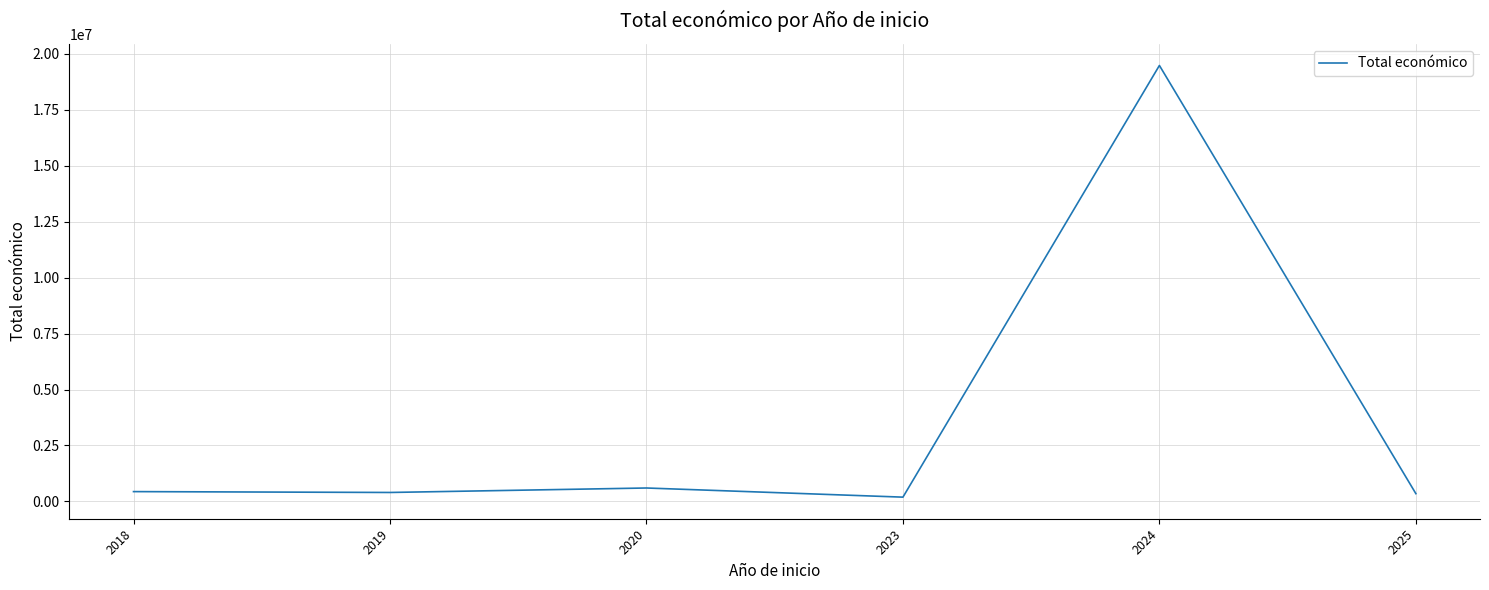

How many categories are shown in the chart?

6